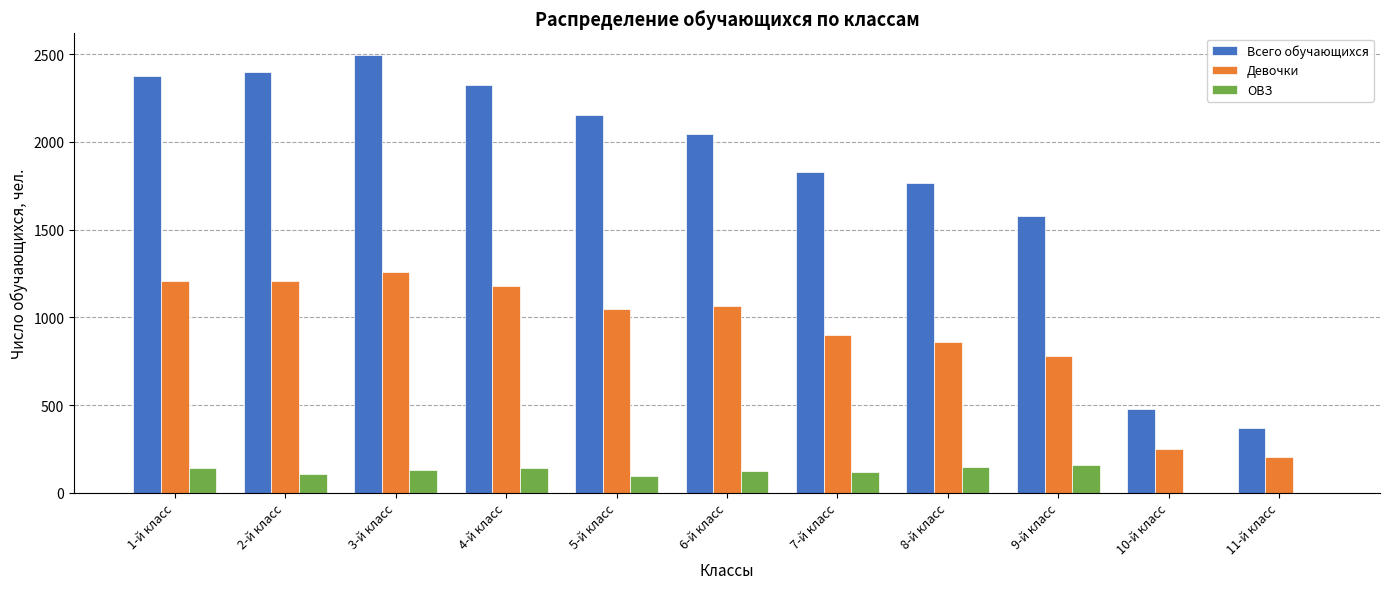

What is the maximum value shown in the chart?

2494